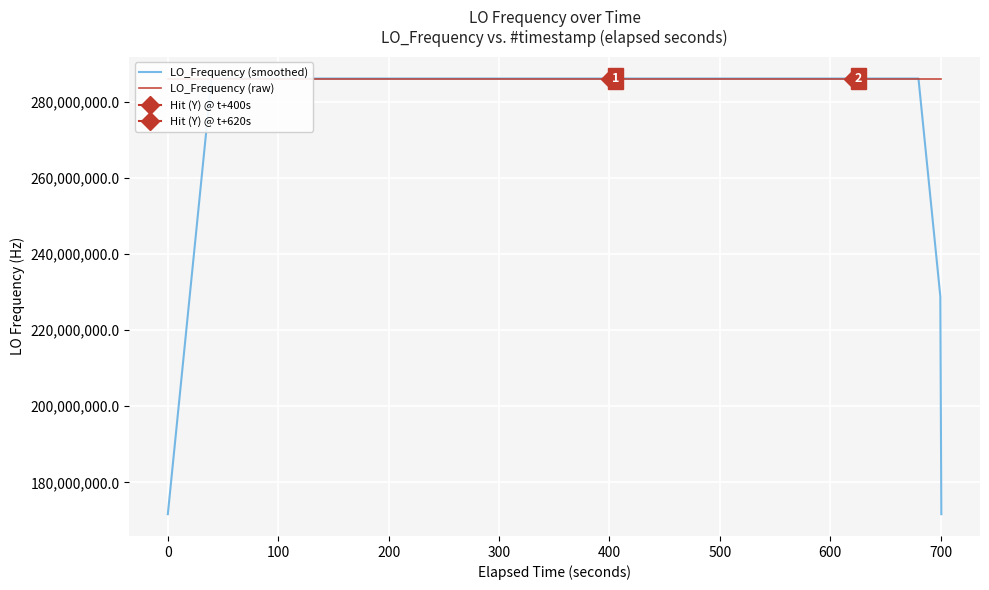

How many data points in LO_Frequency (smoothed) are less than 286047000?

11